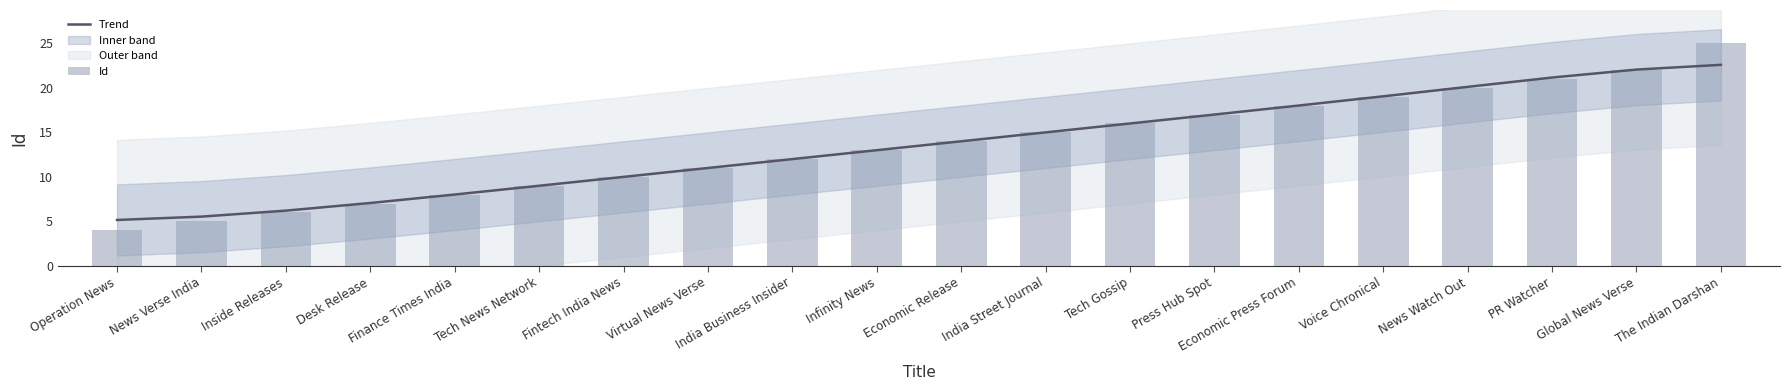

The Id series shows 21.0 at PR Watcher. True or false?

True